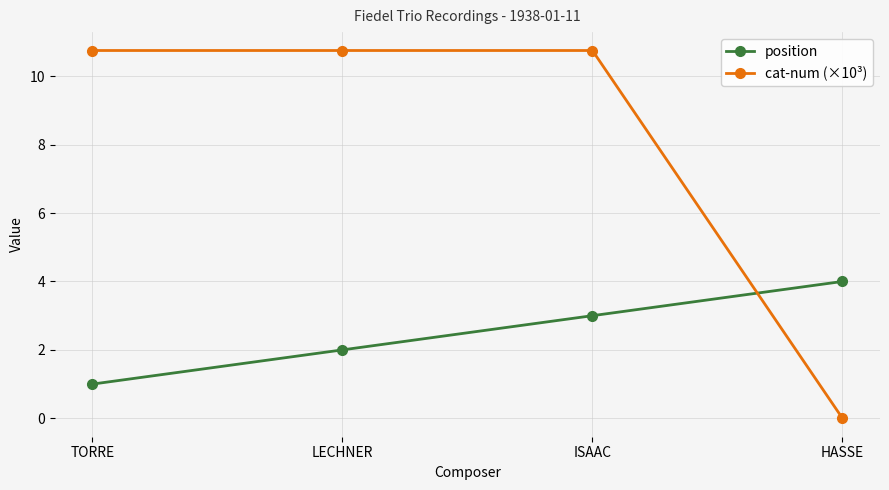

Reading left to right, transcribe all the data shown in this chart.

position: TORRE=1.0	LECHNER=2.0	ISAAC=3.0	HASSE=4.0
cat-num (×10³): TORRE=10.8	LECHNER=10.8	ISAAC=10.8	HASSE=0.0